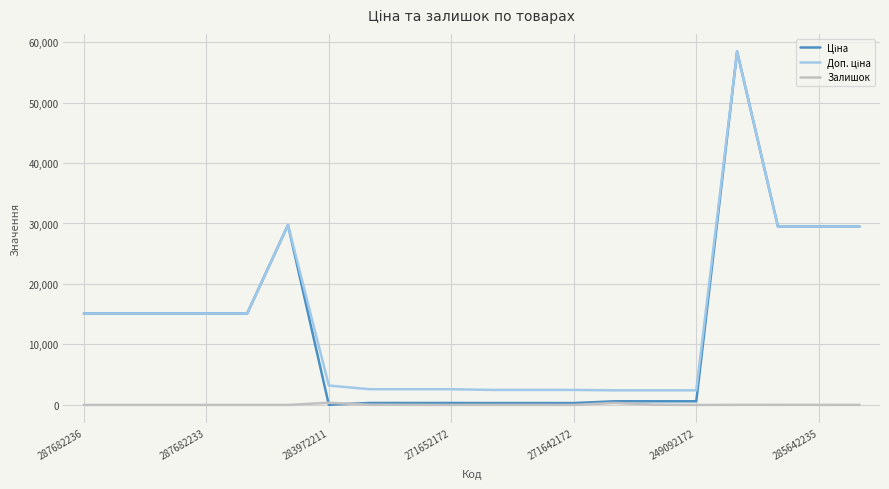

Does the chart display data point markers on the line(s)?

No